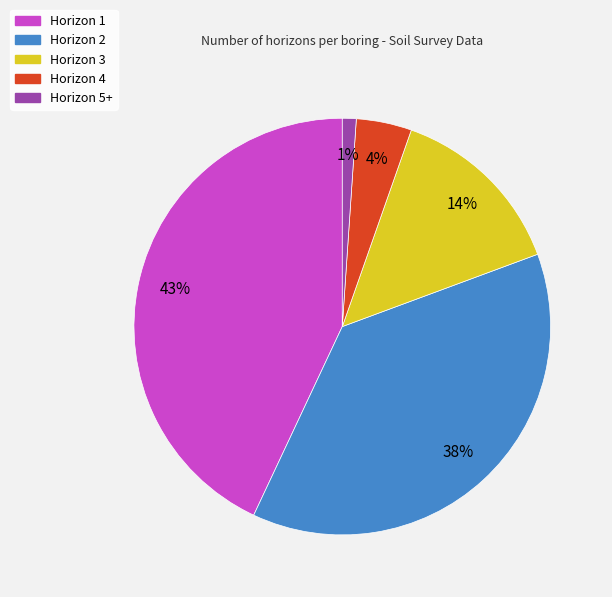

Rank the categories by value from lowest to highest.

Horizon 5+, Horizon 4, Horizon 3, Horizon 2, Horizon 1